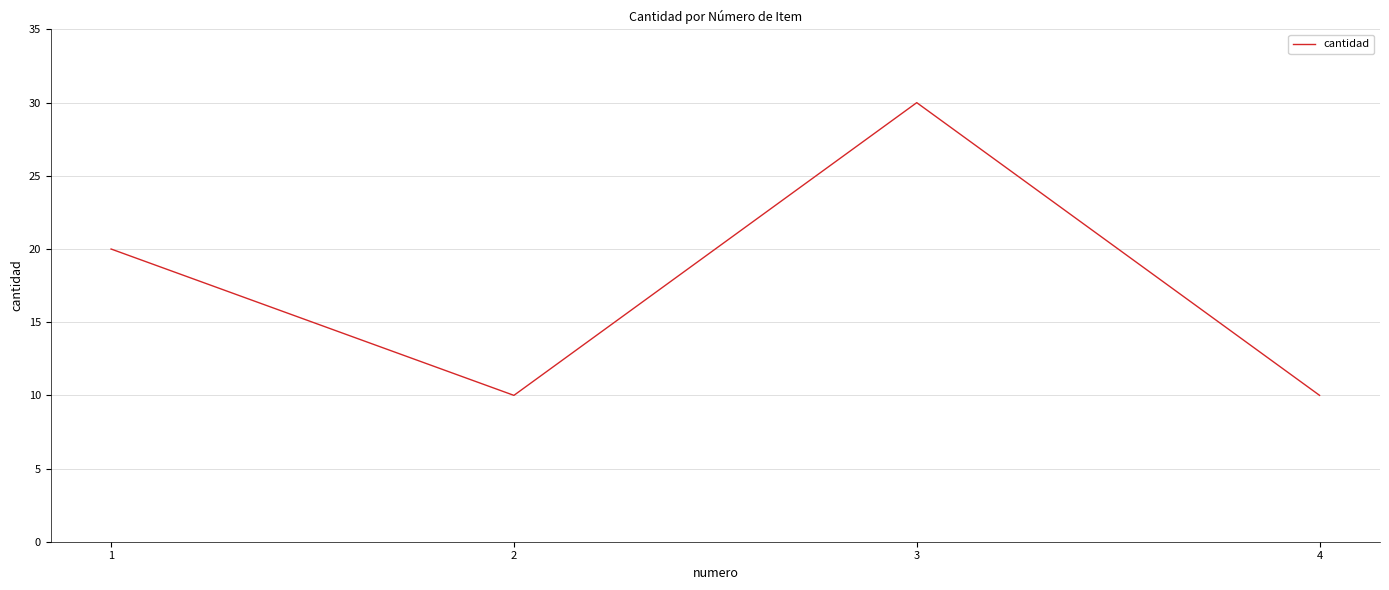

Which label corresponds to the largest value in the chart?

3